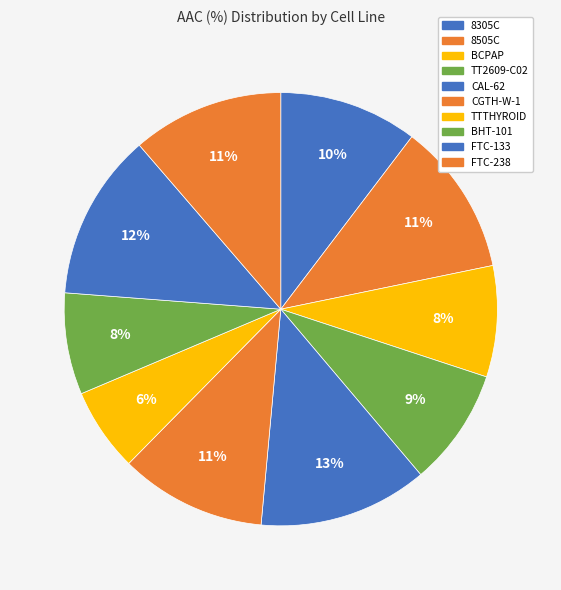

Which has a higher value, TT2609-C02 or TTTHYROID?

TT2609-C02